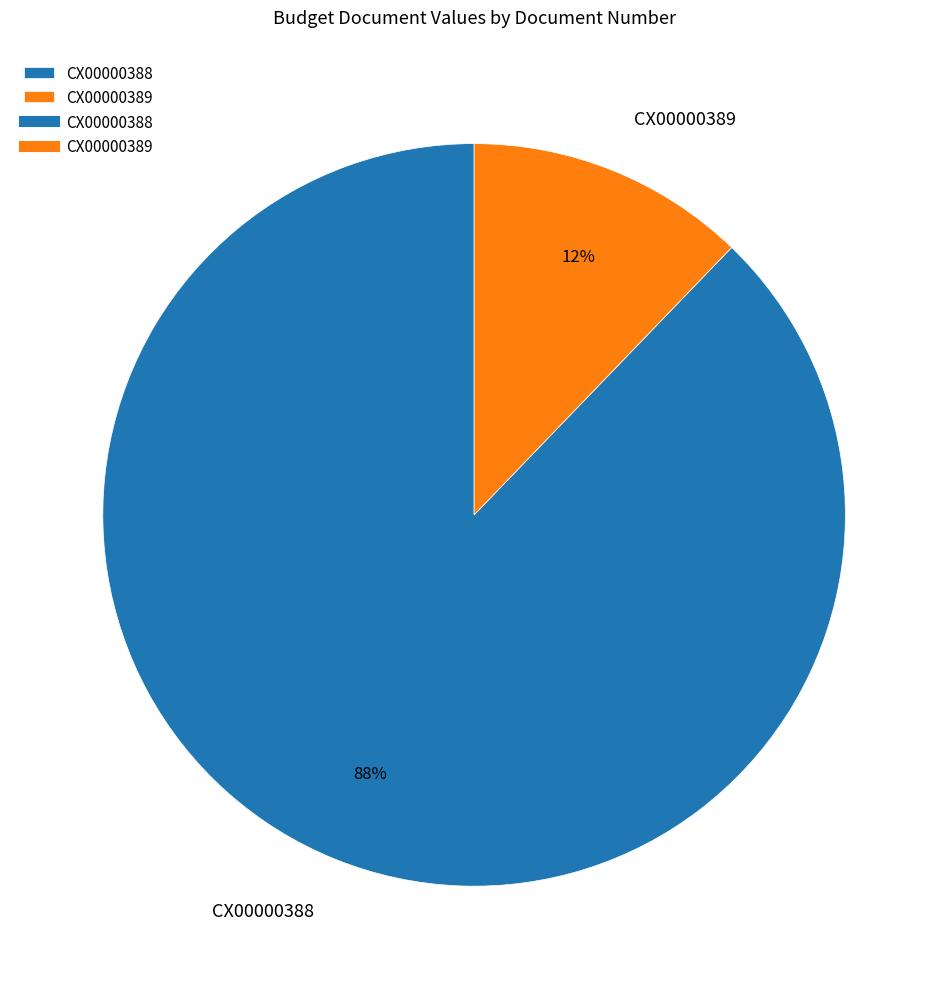

Does CX00000388 represent more than half of the total?

Yes